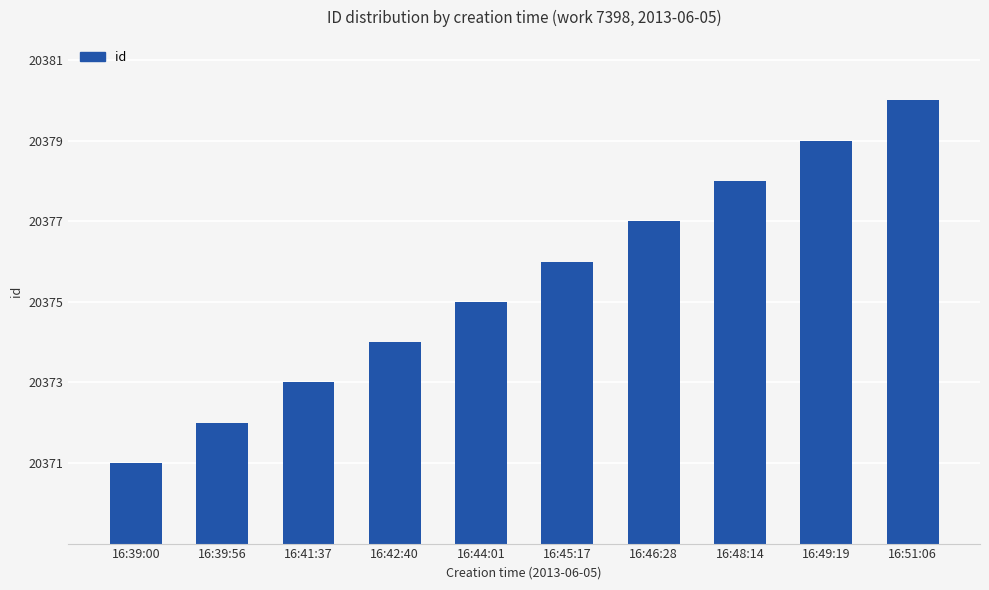

What position from the left is 16:49:19?

9